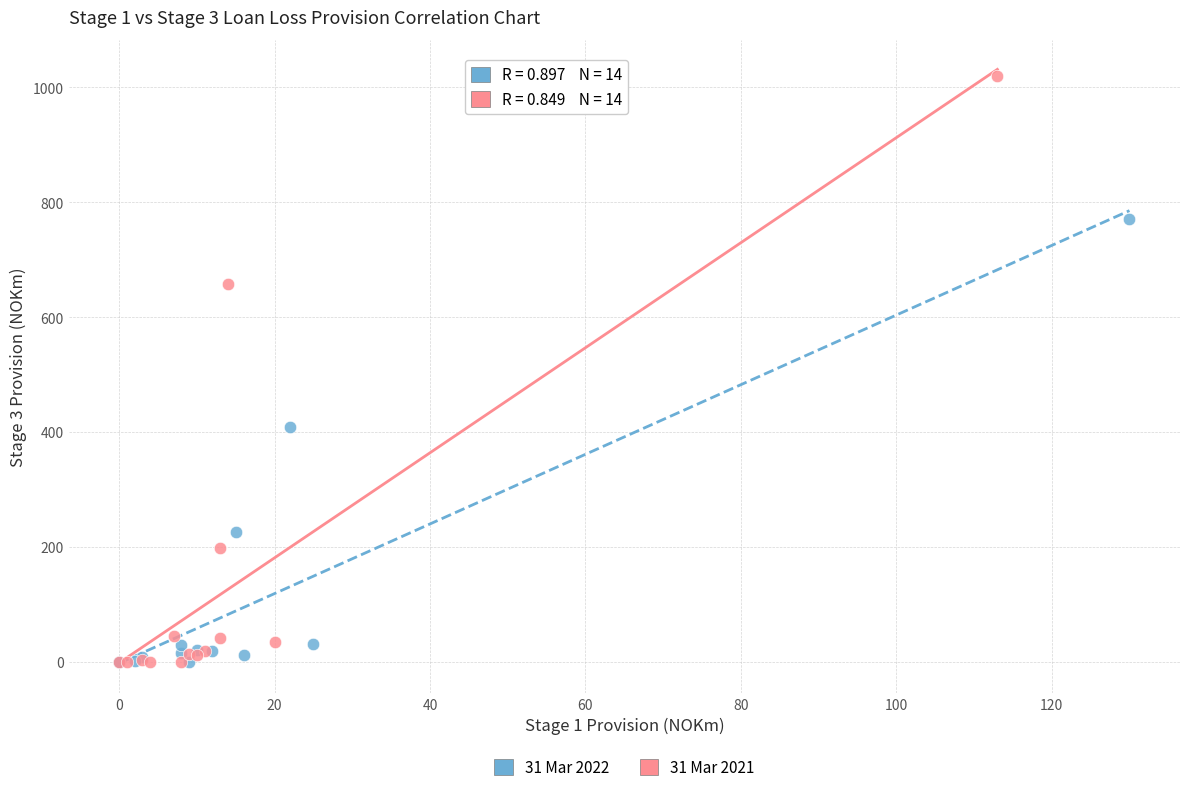

Which series has the widest spread of Y values?

31 Mar 2021